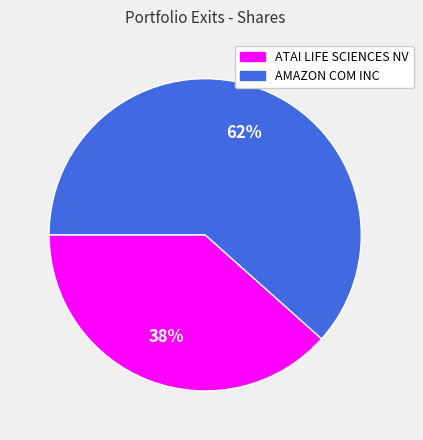

Which slice is the smallest?

ATAI LIFE SCIENCES NV